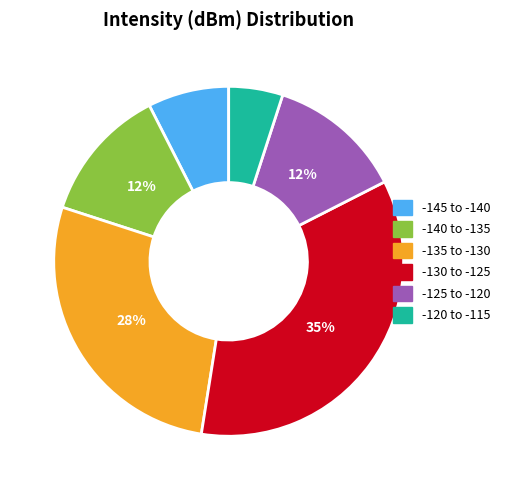

Does any single category account for the majority?

No